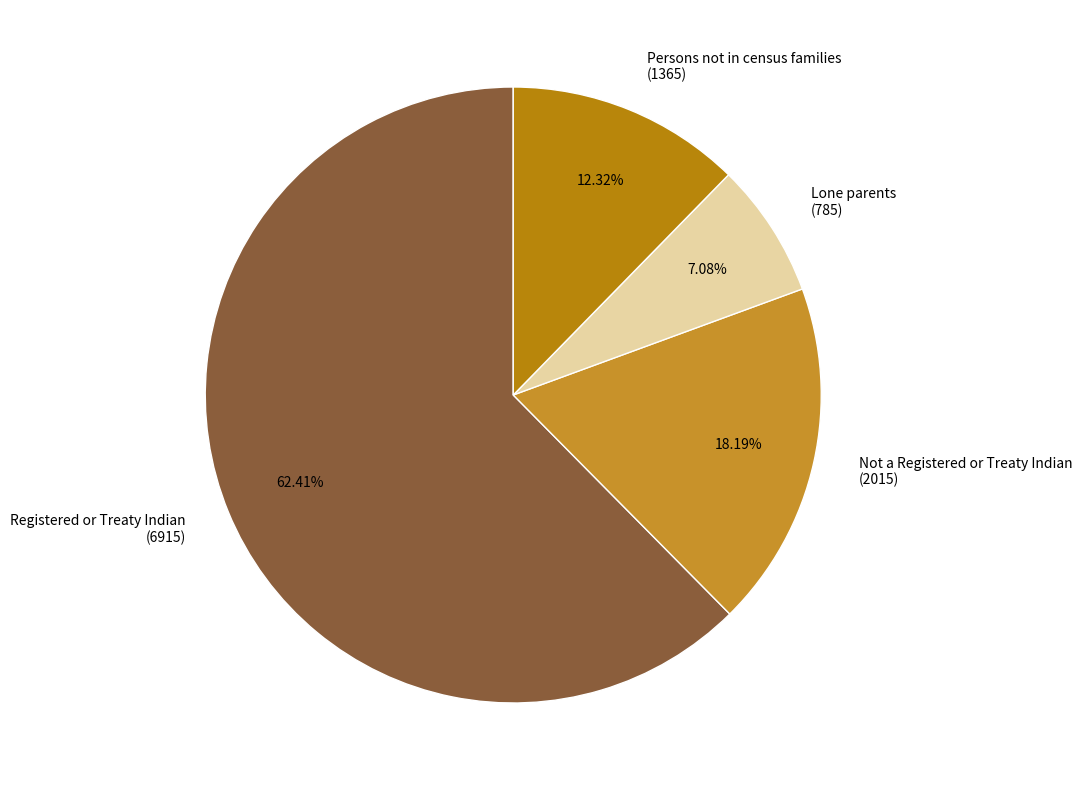

What is the ratio of the value at Not a Registered or Treaty Indian (2015) to the value at Registered or Treaty Indian (6915)?

0.3